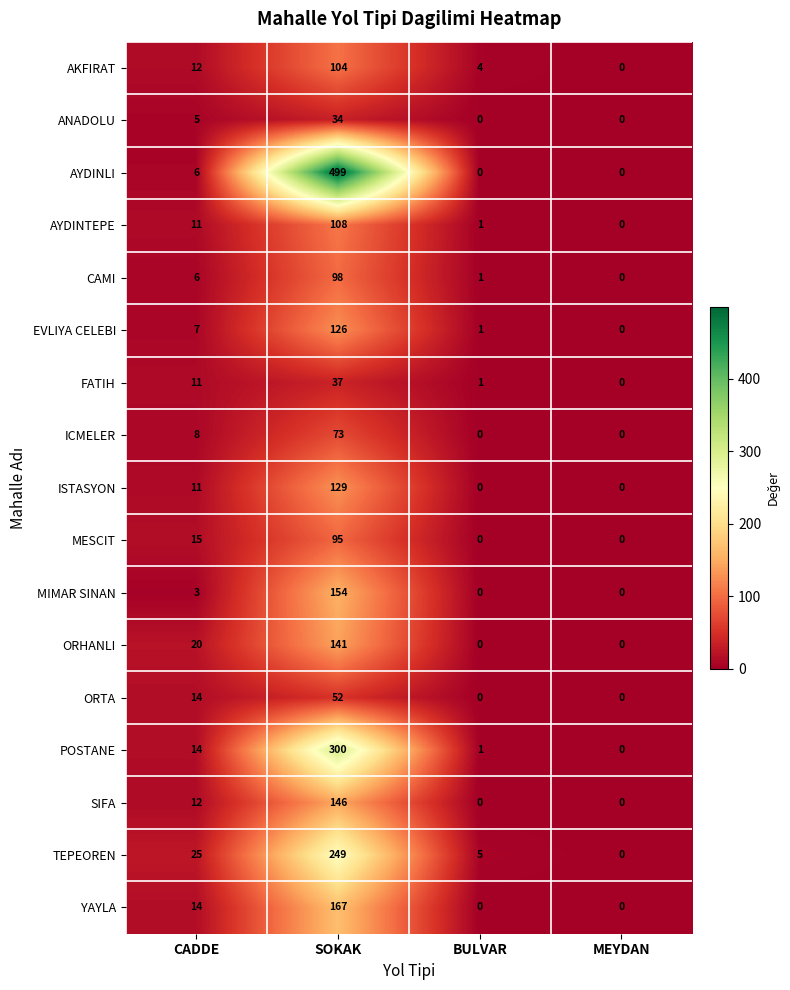

What is the highest value of the ICMELER series?

73